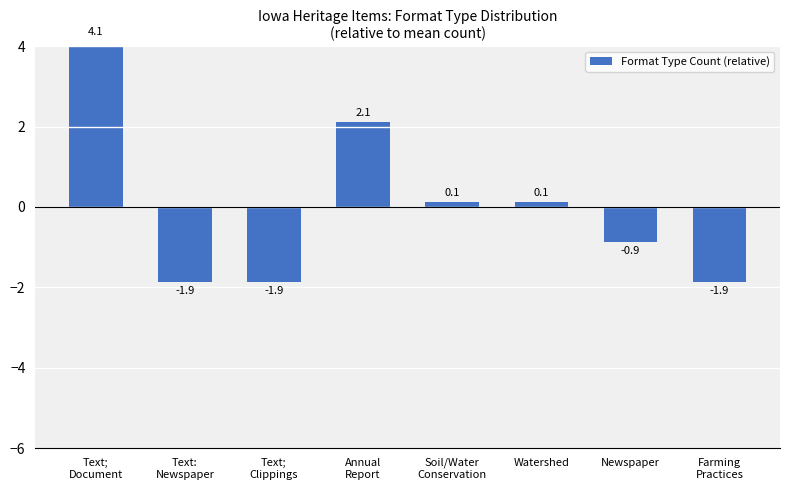

Are the bars horizontal?

No